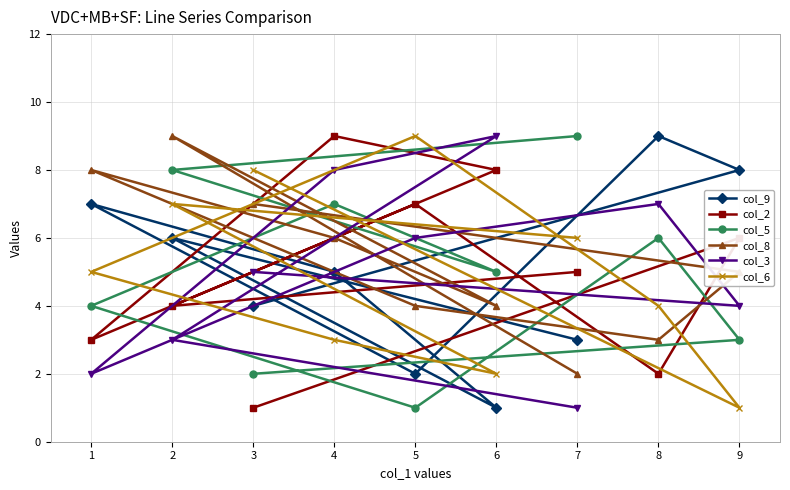

Between 1 and 2, which series saw the biggest shift?

col_5